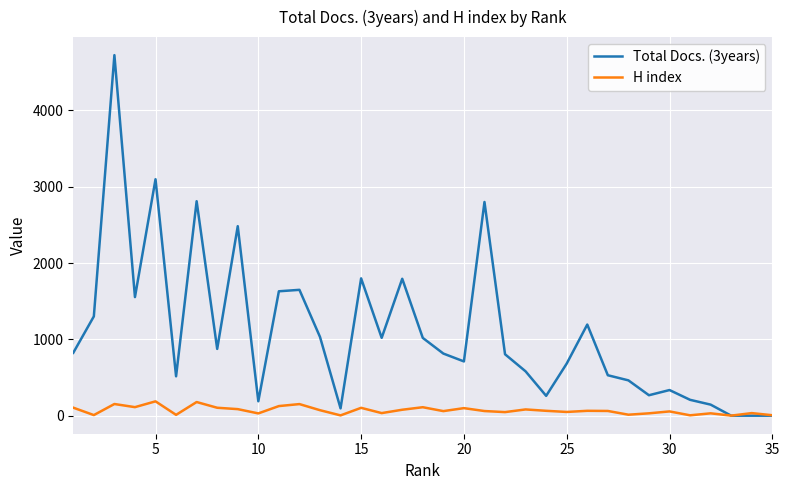

Which series has the widest spread of values?

Total Docs. (3years)